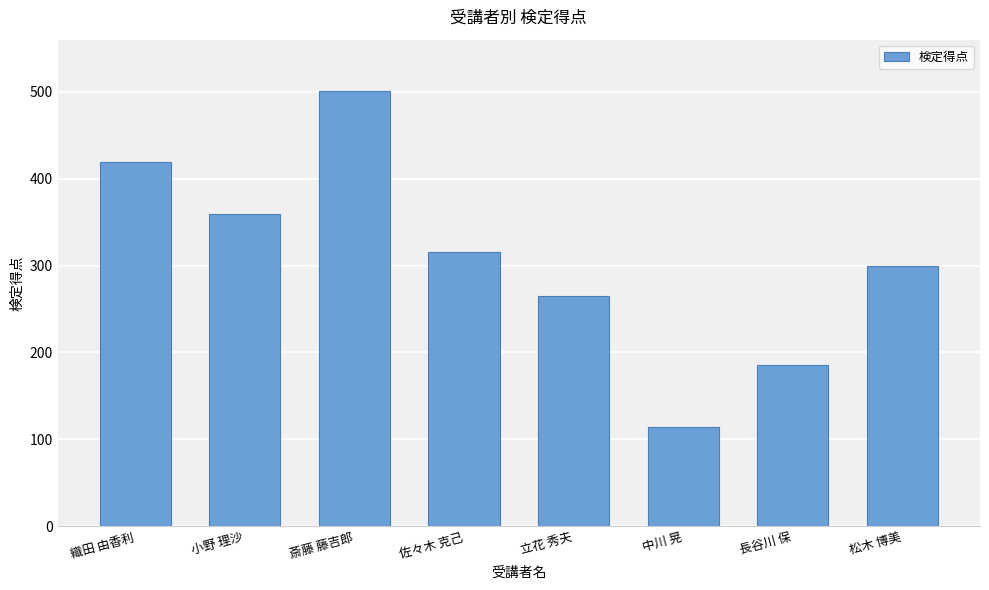

The value at 織田 由香利 is 660. True or false?

False